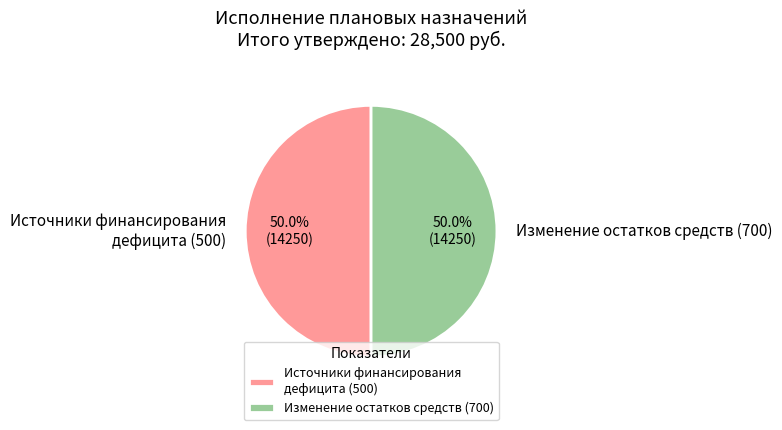

To the nearest percent, what is the difference between the largest and smallest slice percentages?

0%